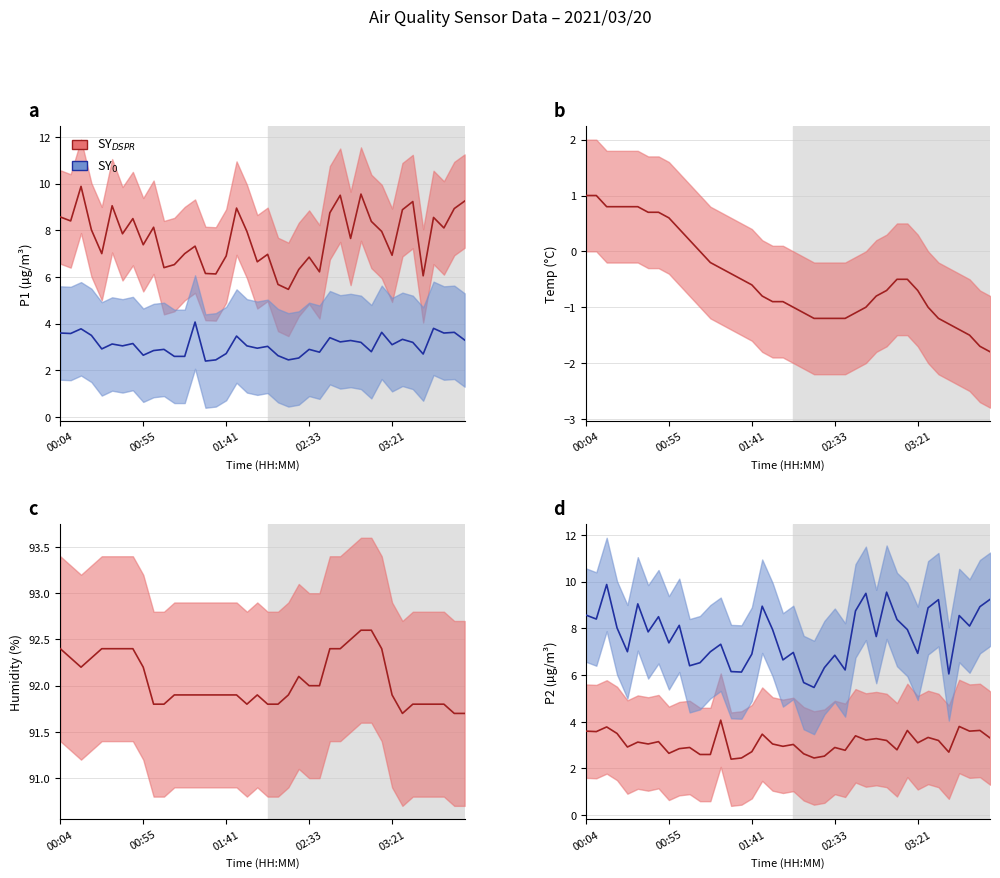

True or false: SY_0 (SDS_P1) line has a value of 4.4 at 23.

False